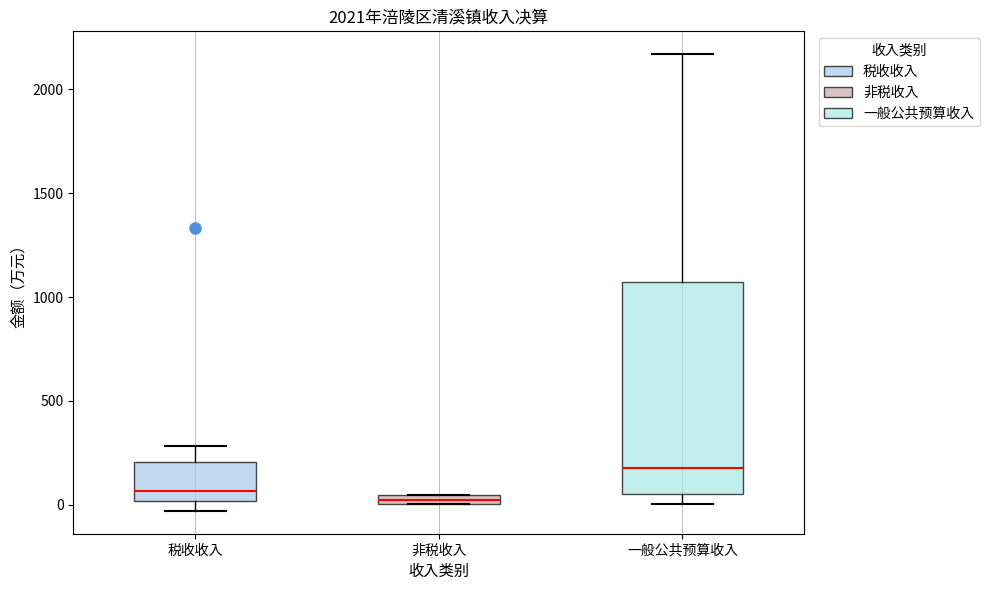

Where does the median line of the box for 一般公共预算收入 sit on the y-axis? The values are not printed on the chart, so give them approximately, as read against the axis.

200